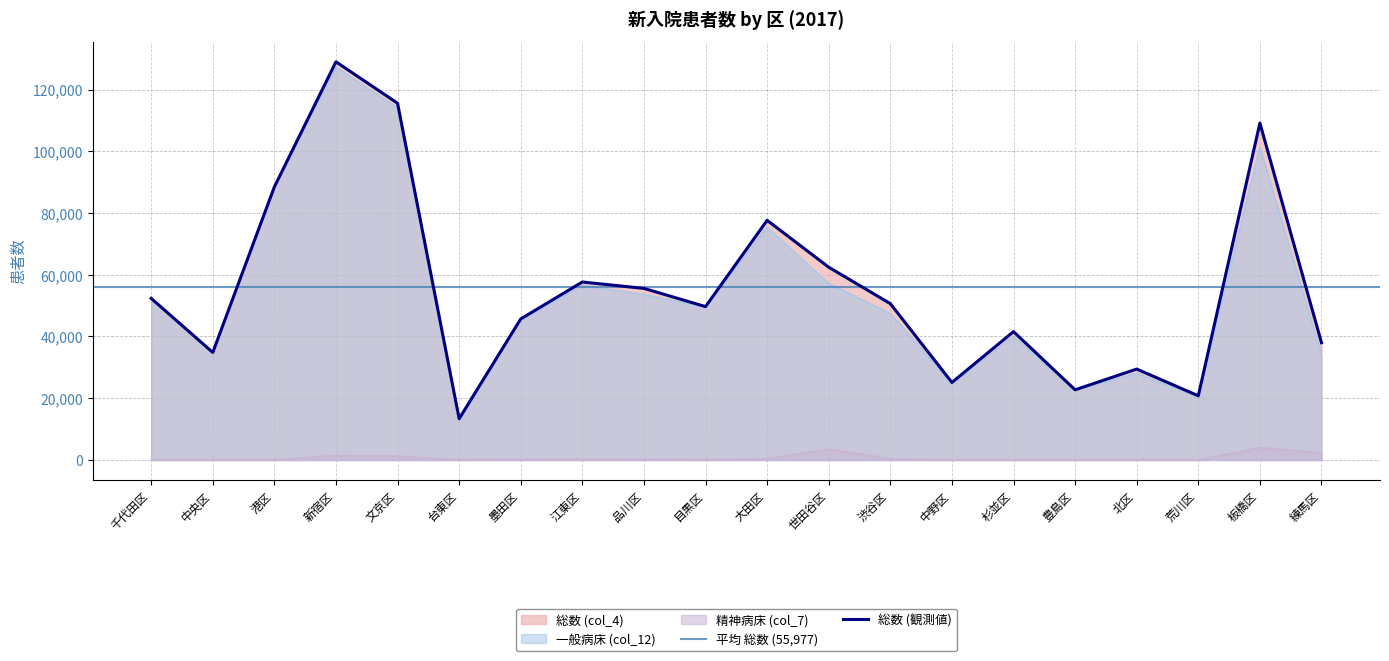

What is the total value across all series at 大田区?

153499